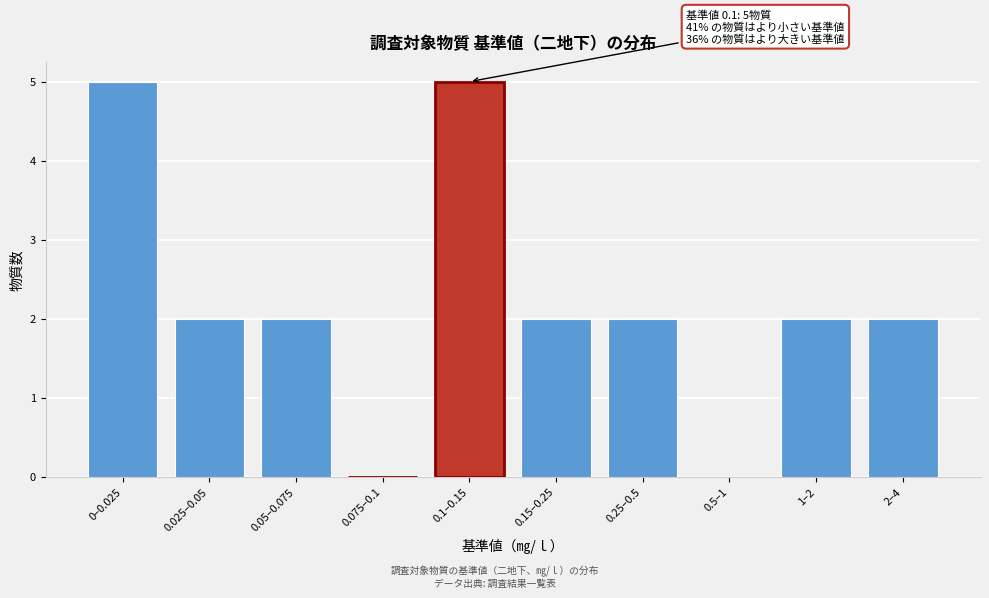

Reading left to right, transcribe all the data shown in this chart.

0–0.025=5	0.025–0.05=2	0.05–0.075=2	0.075–0.1=0	0.1–0.15=5	0.15–0.25=2	0.25–0.5=2	0.5–1=0	1–2=2	2–4=2